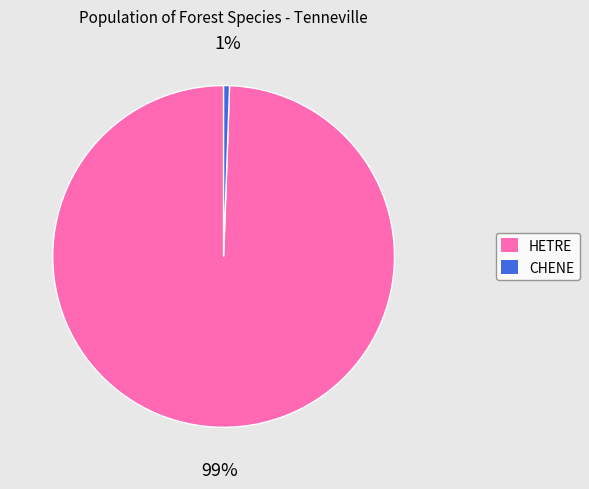

Is the sum of CHENE and HETRE greater than half?

Yes